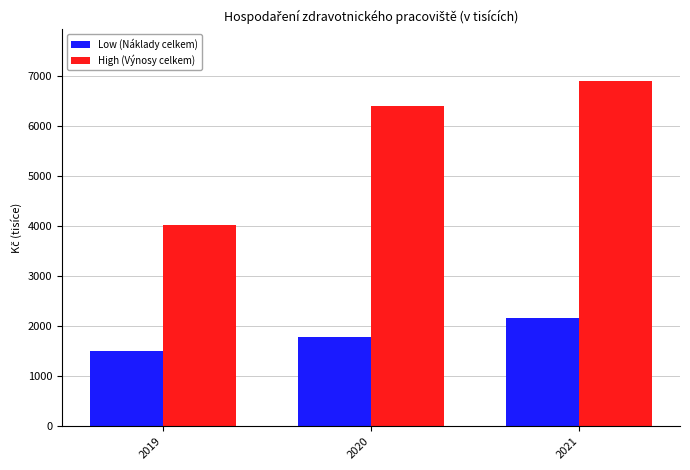

Reading left to right, extract all data points from this chart.

Low (Náklady celkem): 1502.3	1780.6	2156.0
High (Výnosy celkem): 4015.9	6382.3	6887.7